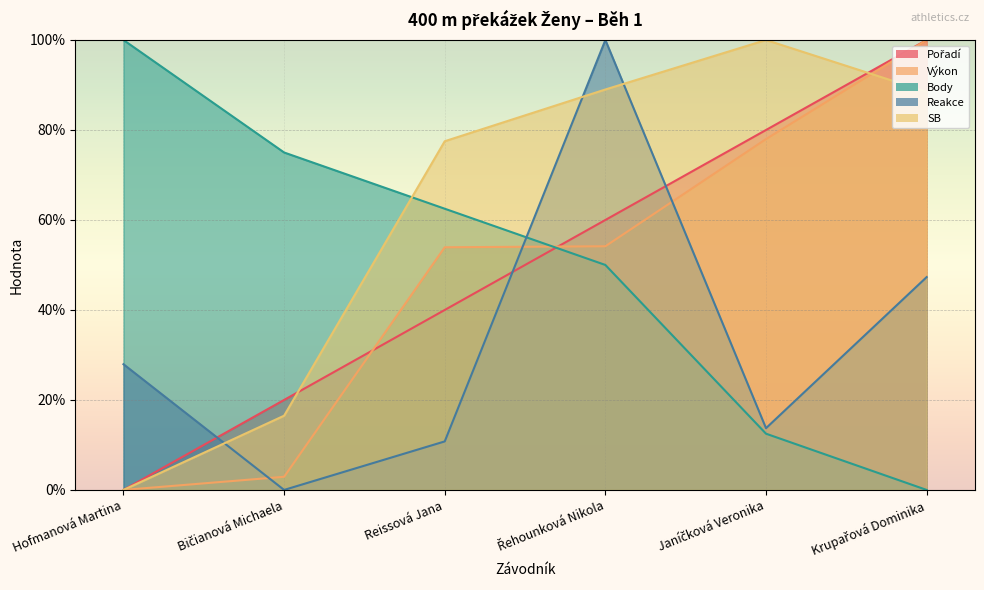

Which series ends up on top after the final intersection of Výkon and SB?

Výkon